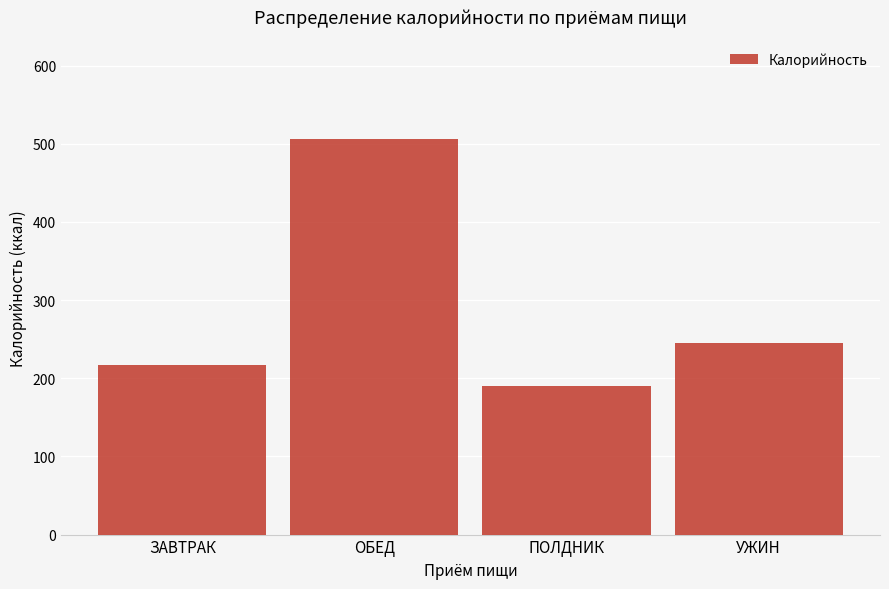

How many data points are less than 245?

2